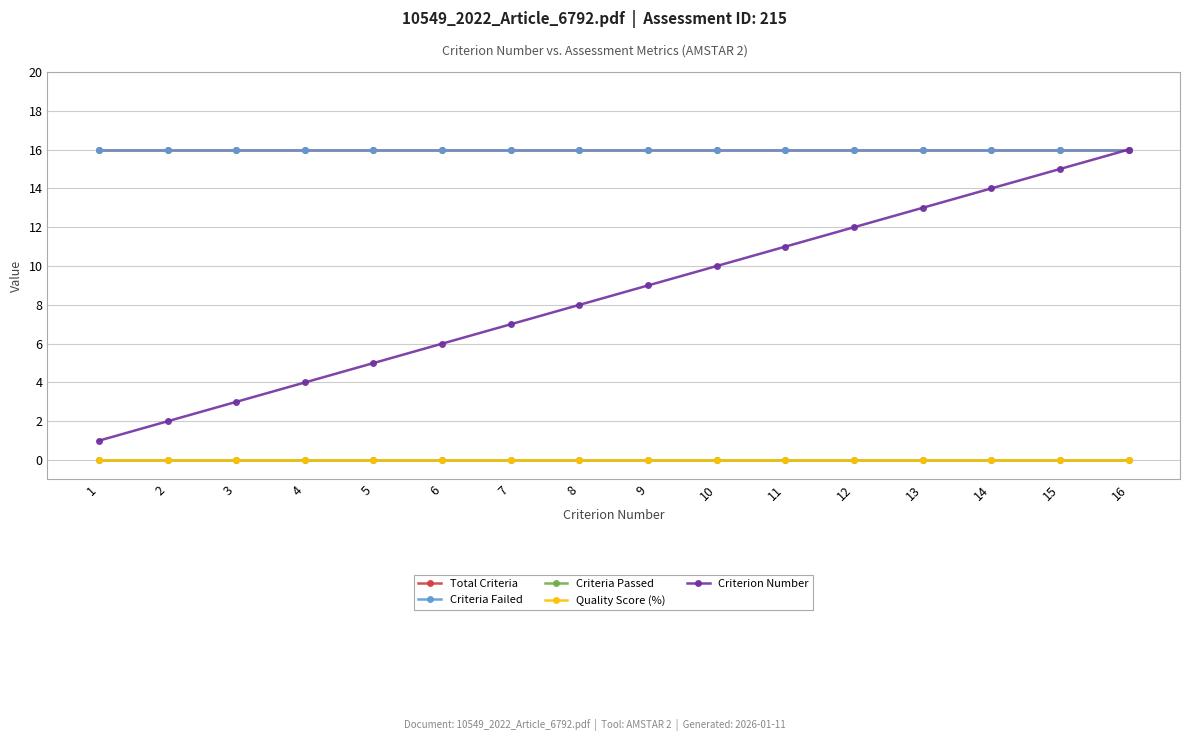

How many lines are shown in the chart?

5